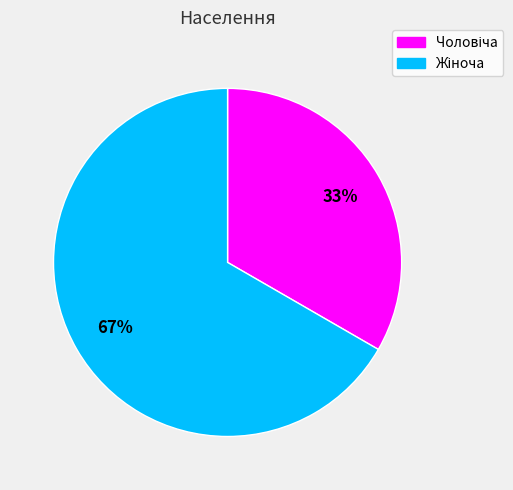

Is there a majority slice in this chart?

Yes